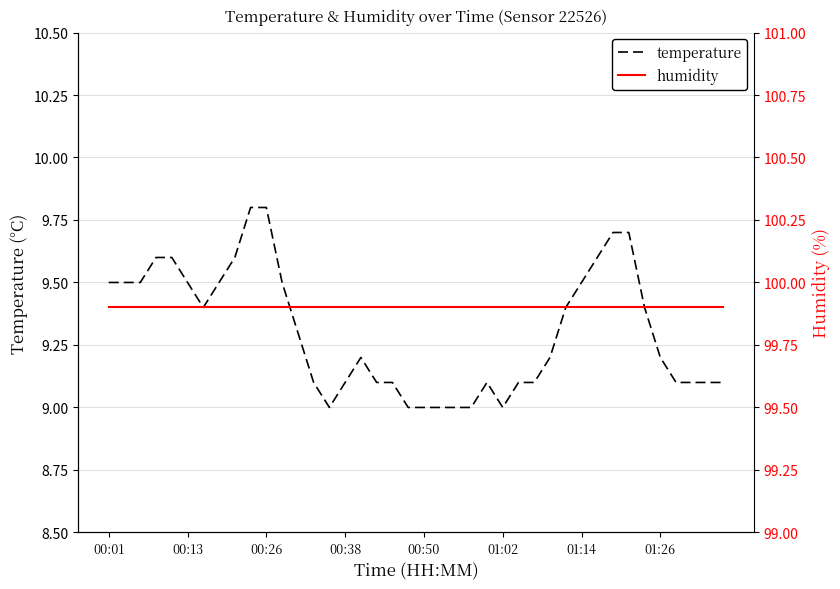

True or false: humidity and temperature cross at least once.

False